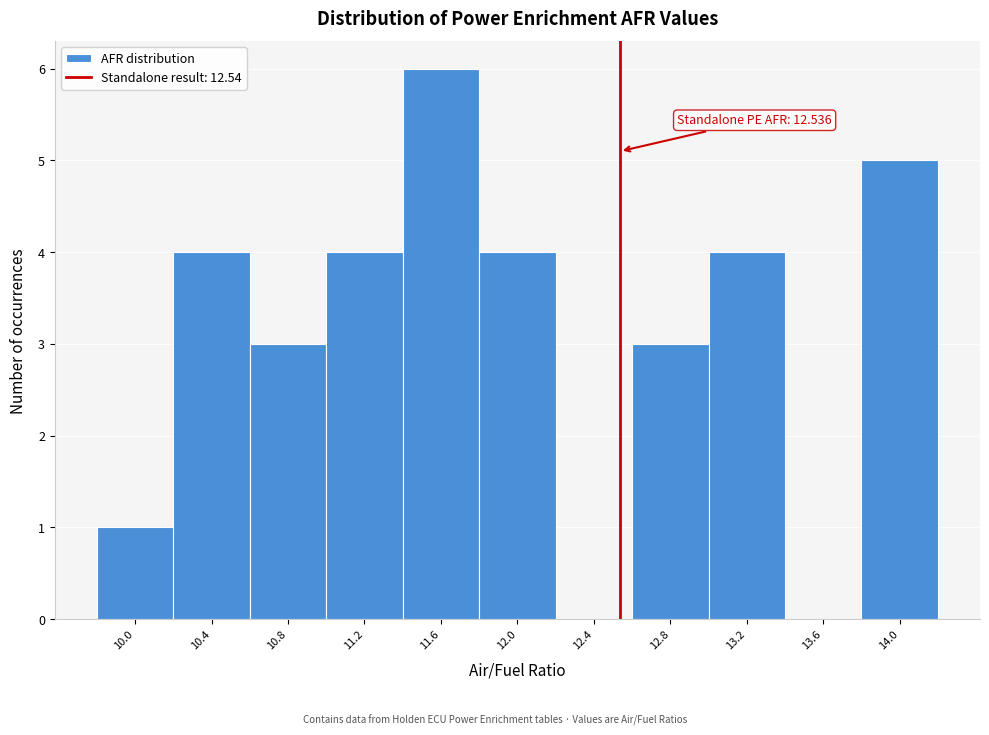

Which range on the x-axis has the tallest bar?

11.4 to 11.8